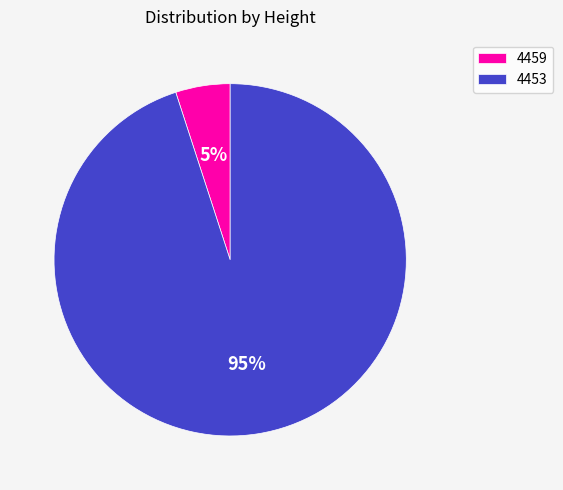

How many slices are in this pie chart?

2